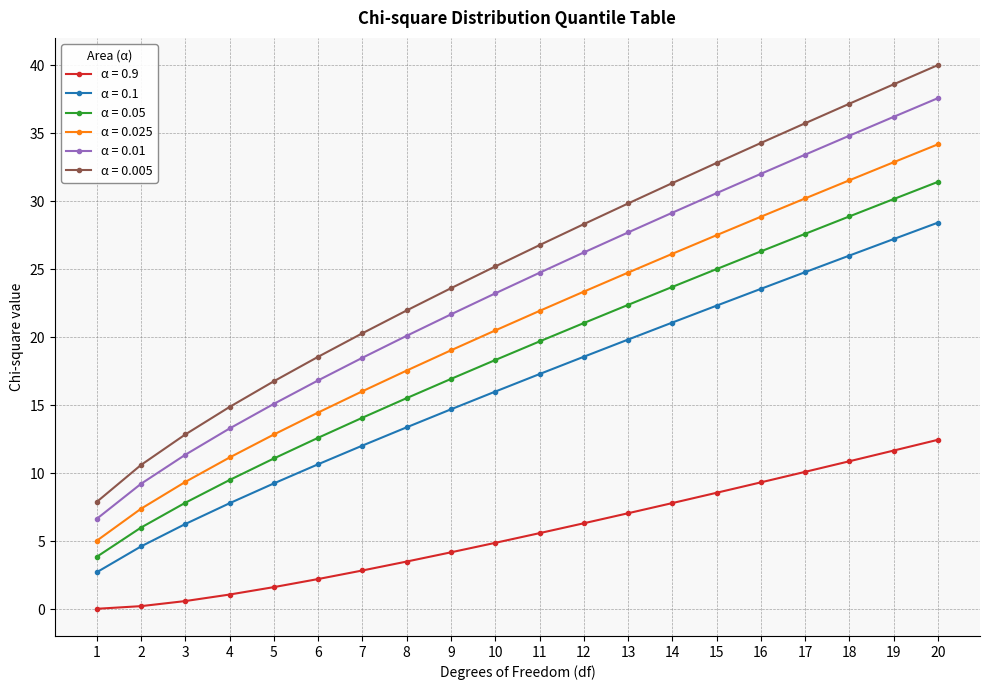

True or false: α = 0.01 and α = 0.025 cross at least once.

False